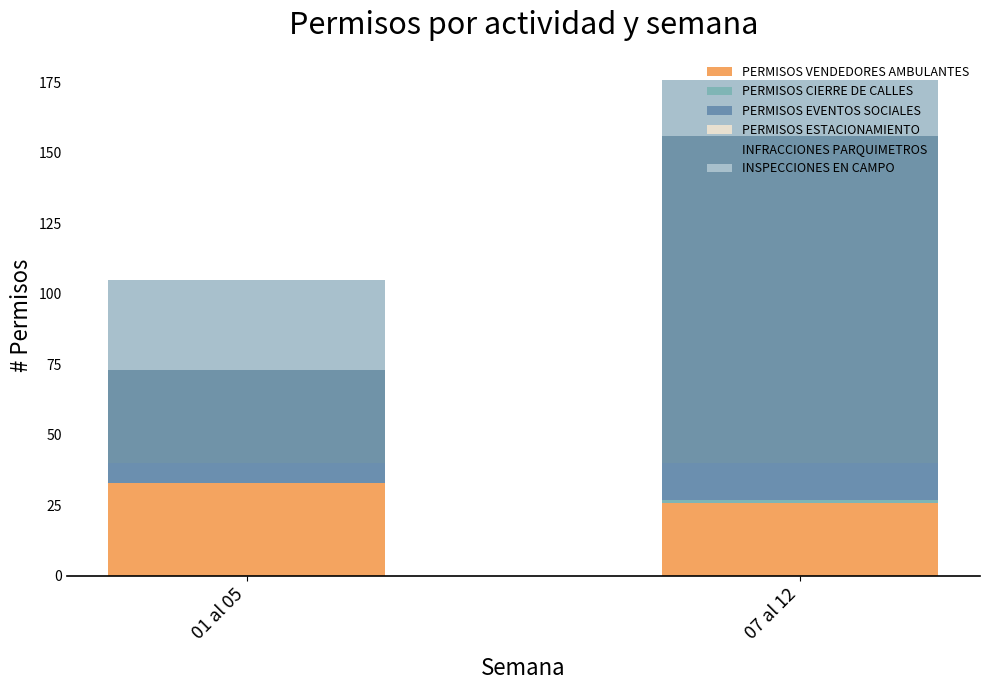

At which label is PERMISOS CIERRE DE CALLES closest to 0?

01 al 05